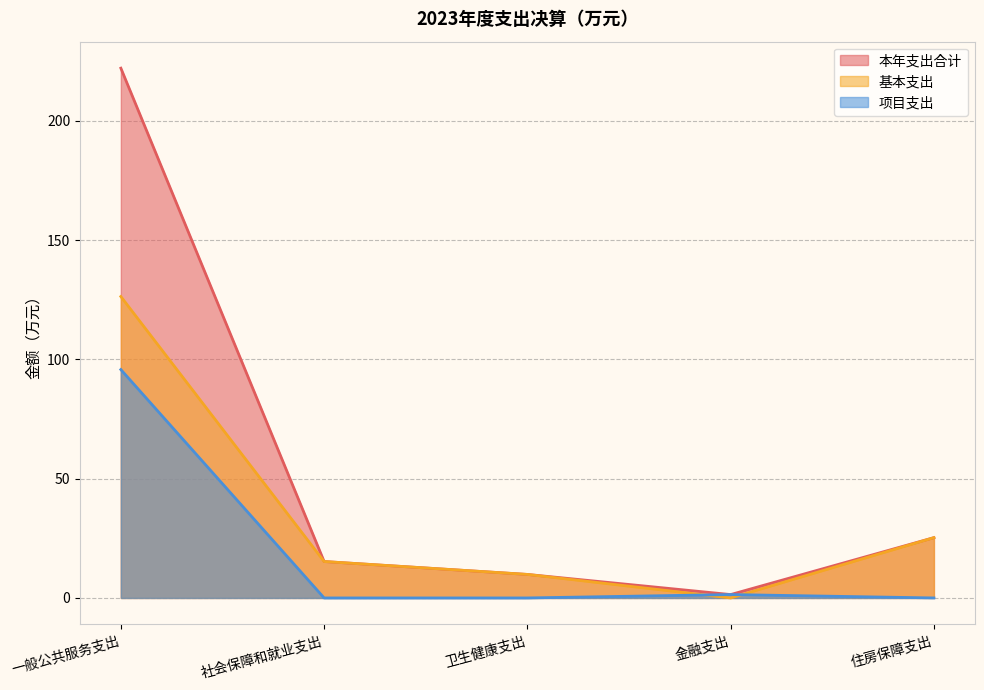

How many distinct data groups are displayed?

3